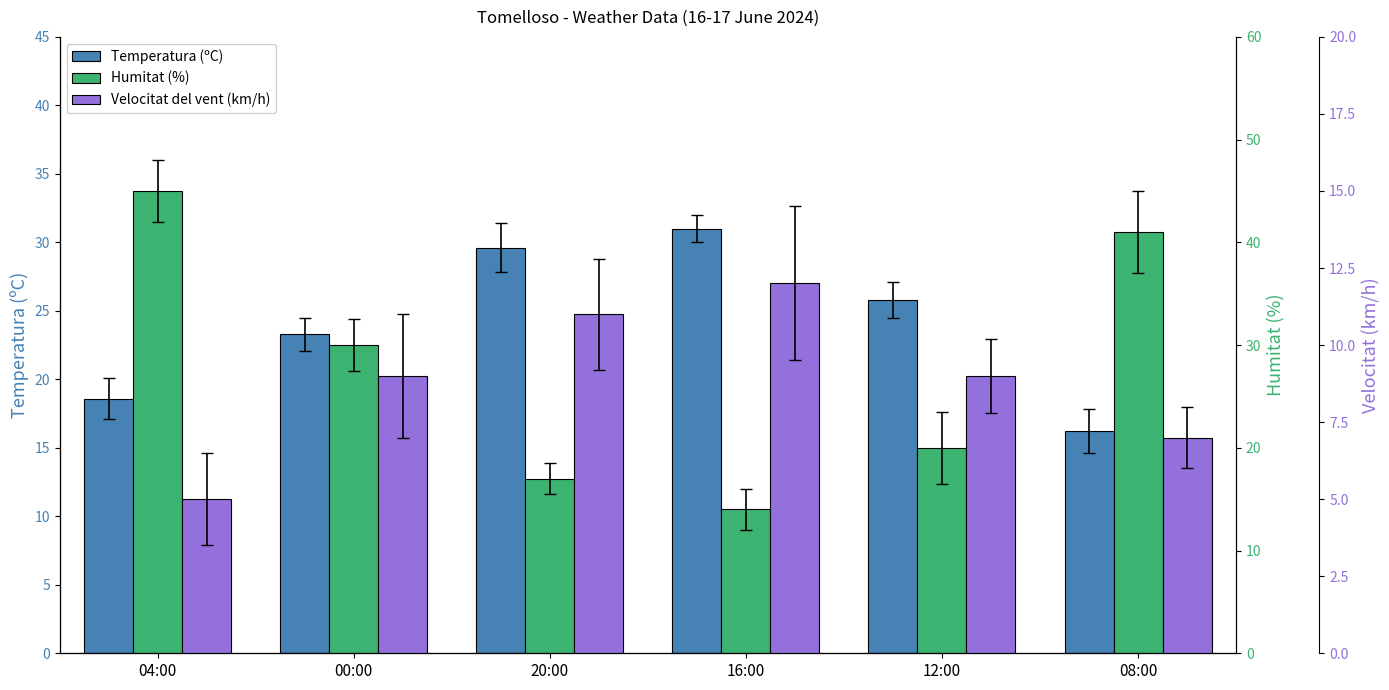

Which category has the highest value in the Humitat (%) series?

04:00